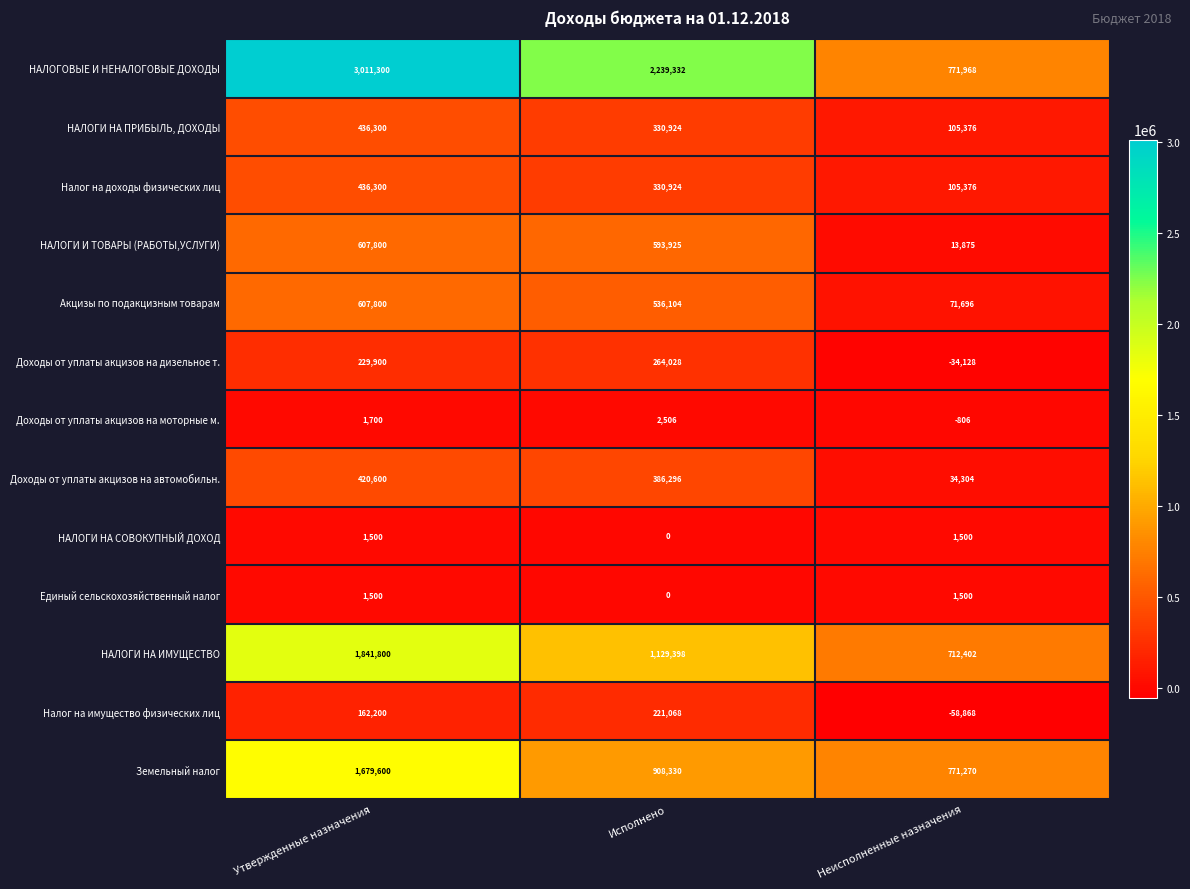

How many negative values does the Доходы от уплаты акцизов на дизельное т. series have?

1